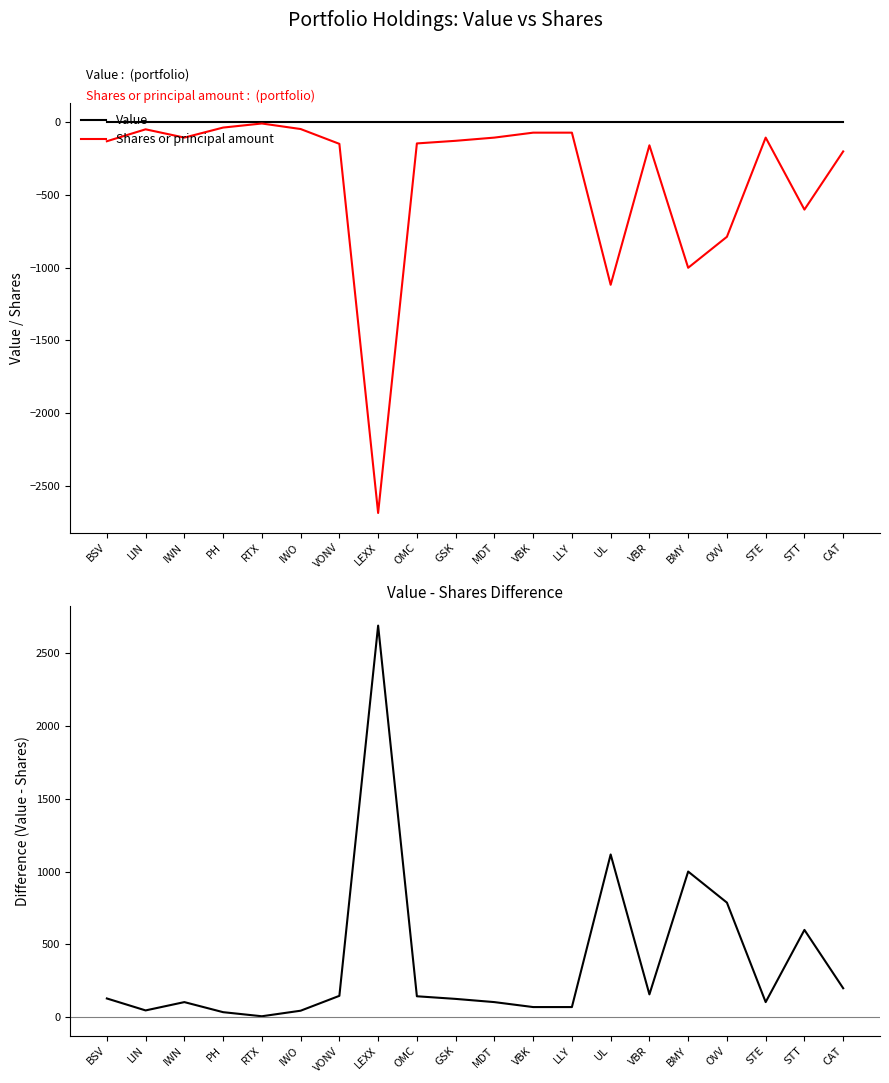

Reading right to left, extract all data points from this chart.

Value: 0	0	0	0	0	0	0	0	0	0	0	0	0	0	0	0	0	0	0	0
Shares or principal amount: -200	-600	-105	-787	-1000	-158	-1117	-71	-71	-105	-127	-145	-2686	-148	-46	-8	-36	-105	-48	-130
Value - Shares: 200	600	105	787	1000	158	1117	71	71	105	127	145	2686	148	46	8	36	105	48	130